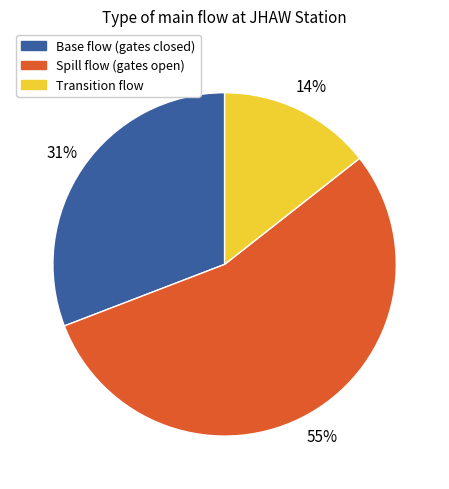

Approximately how many times larger is the value at Base flow (gates closed) compared to Spill flow (gates open)?

0.6